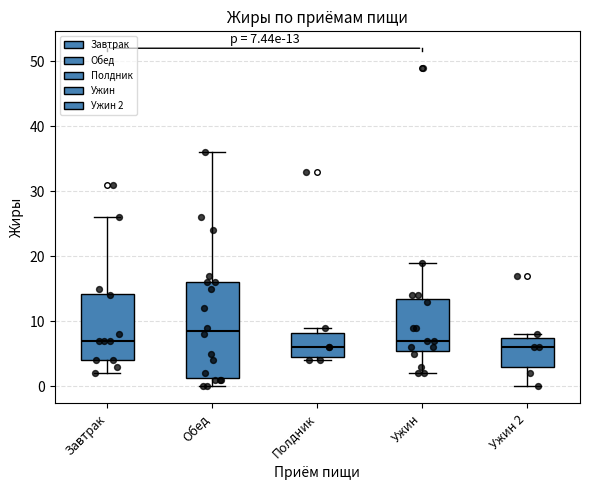

Which box is the tallest, from its lower edge to its upper edge?

Обед